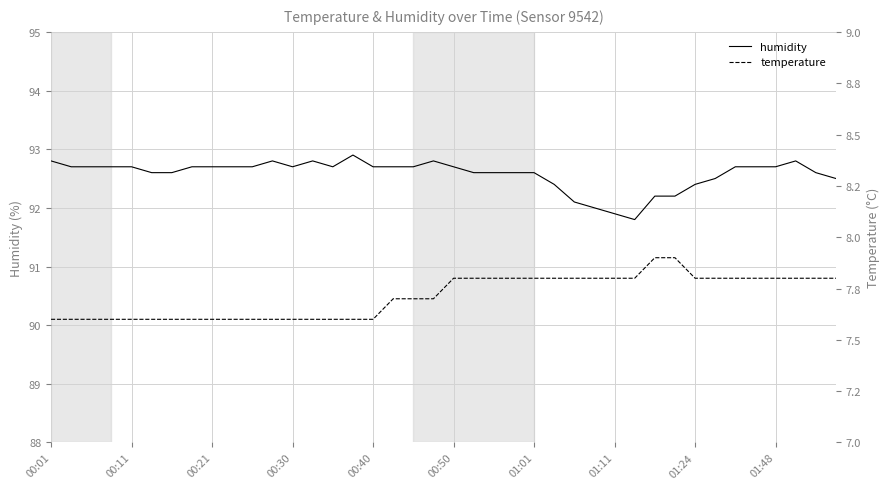

How many interior local peaks does the humidity series have?

5